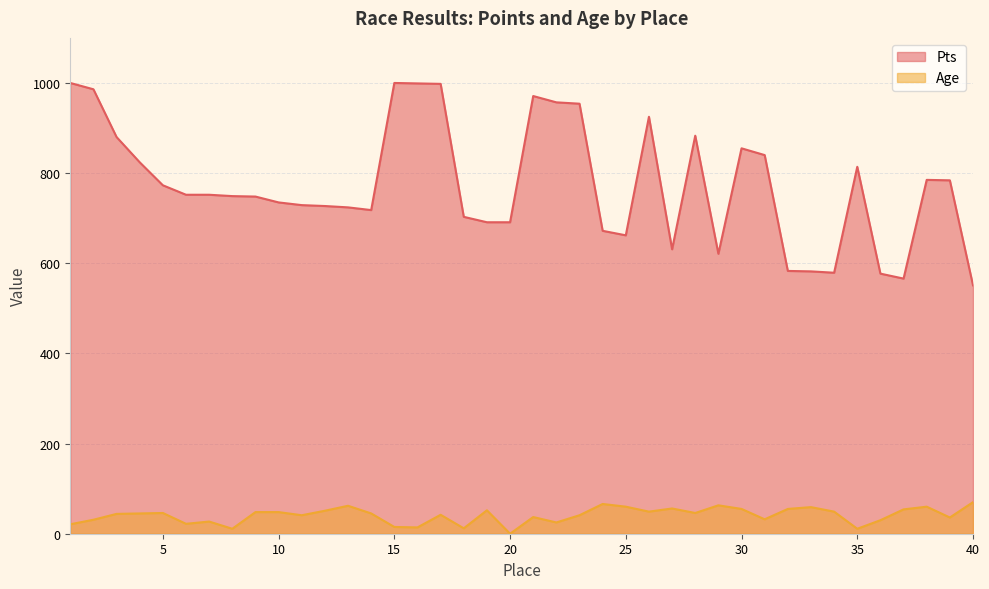

How many data points in Age are above 45?

19